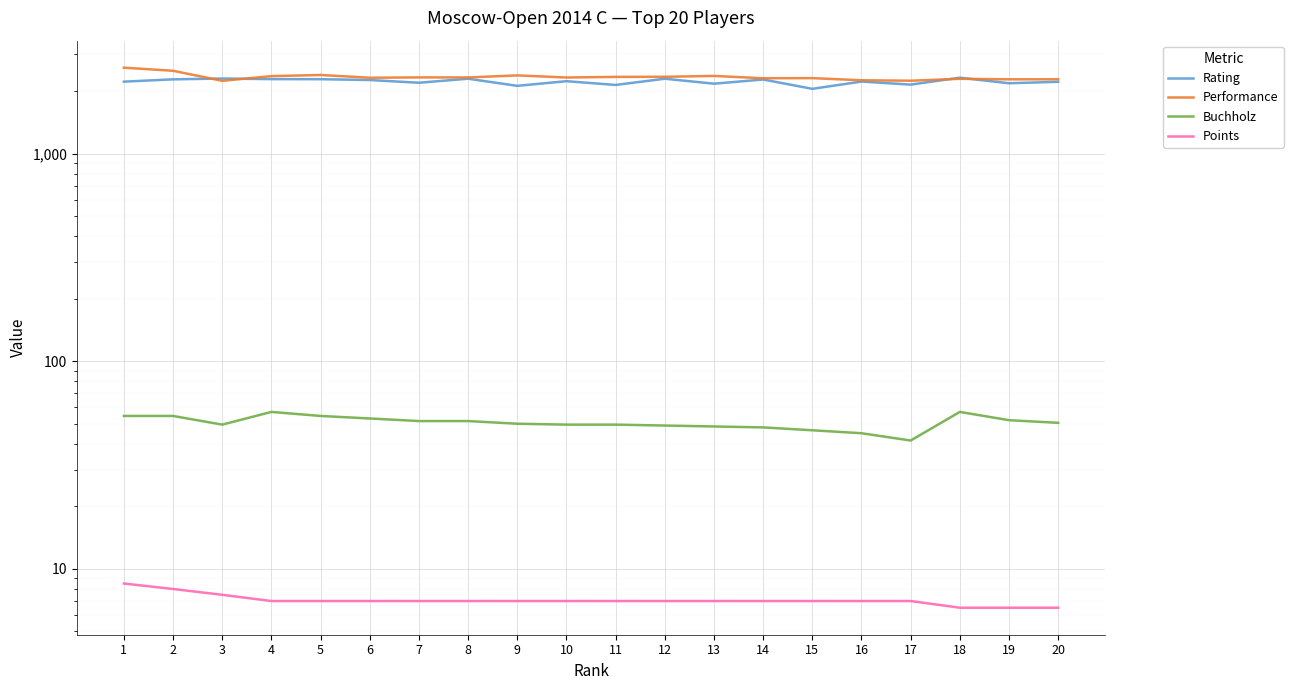

Rank the series by their maximum value, from highest to lowest.

Performance, Rating, Buchholz, Points